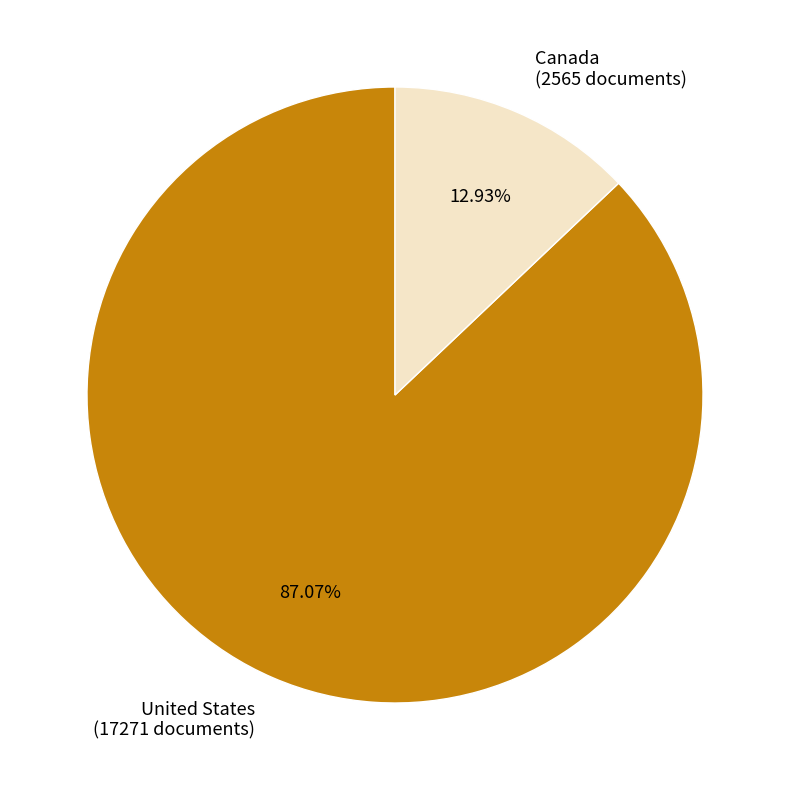

Rank the categories by value from highest to lowest.

United States, Canada